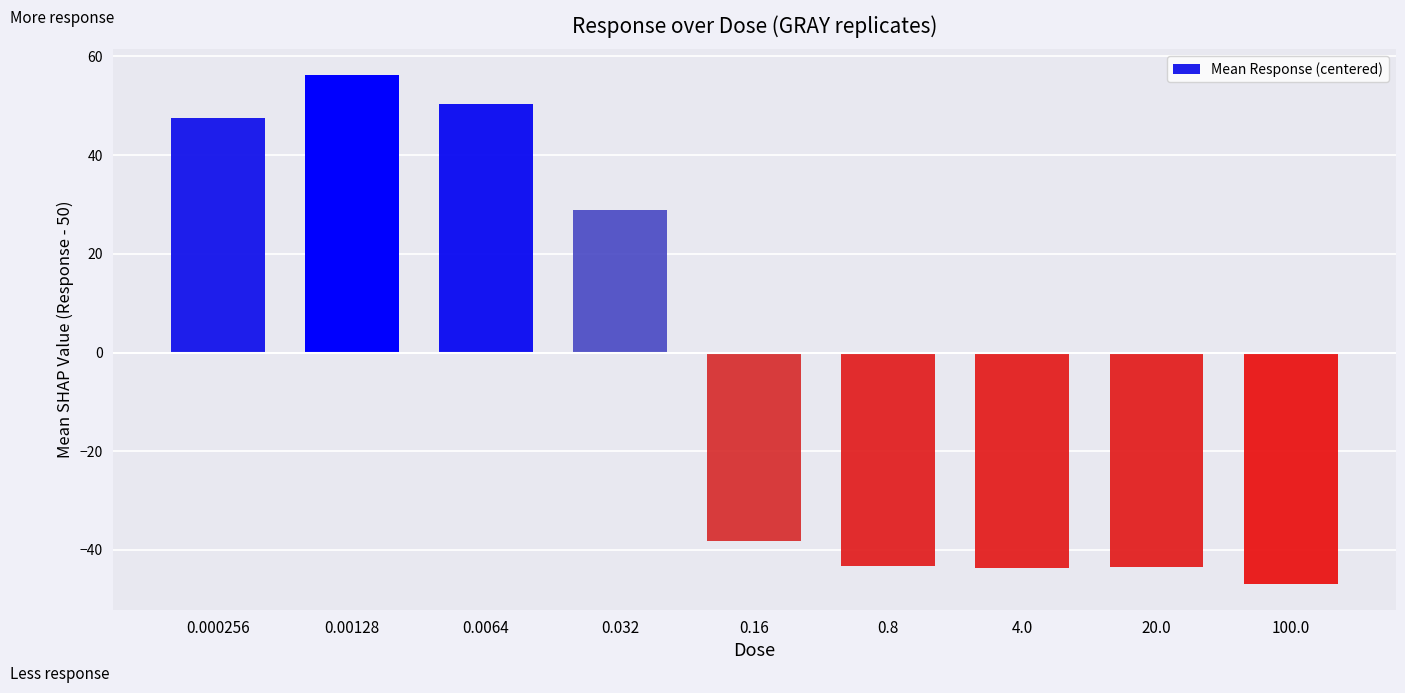

What is the sum of the values at 4.0 and 20.0?

-87.2